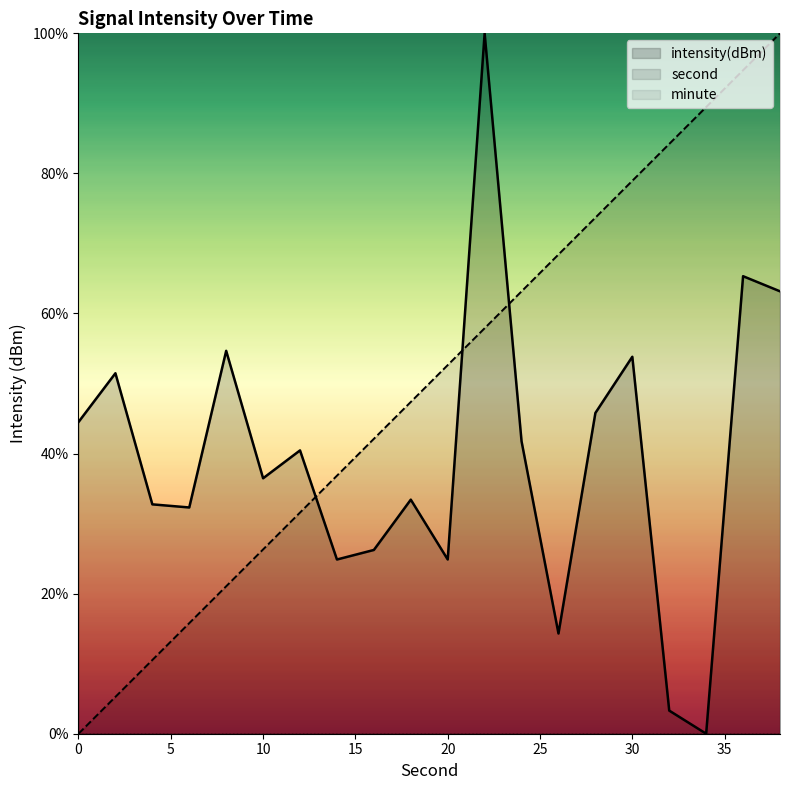

Where do intensity(dBm) and second first cross each other?

12 and 14